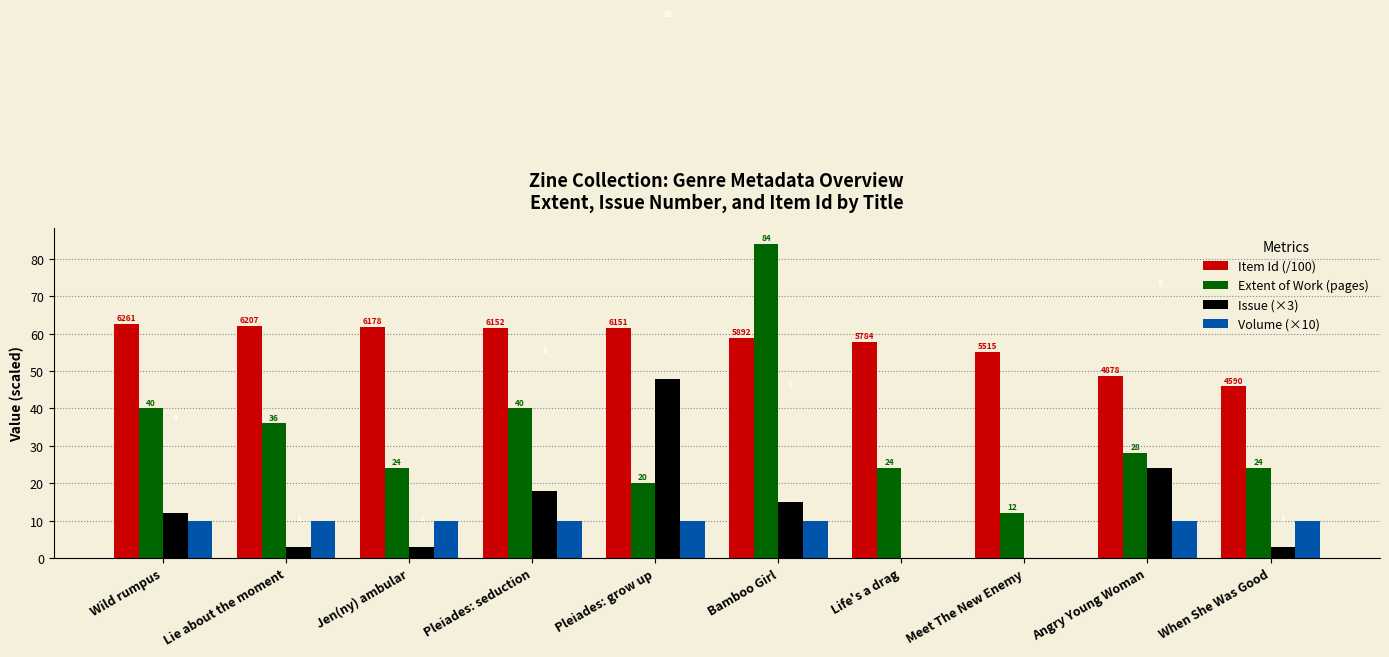

What position from the right is Wild rumpus?

10